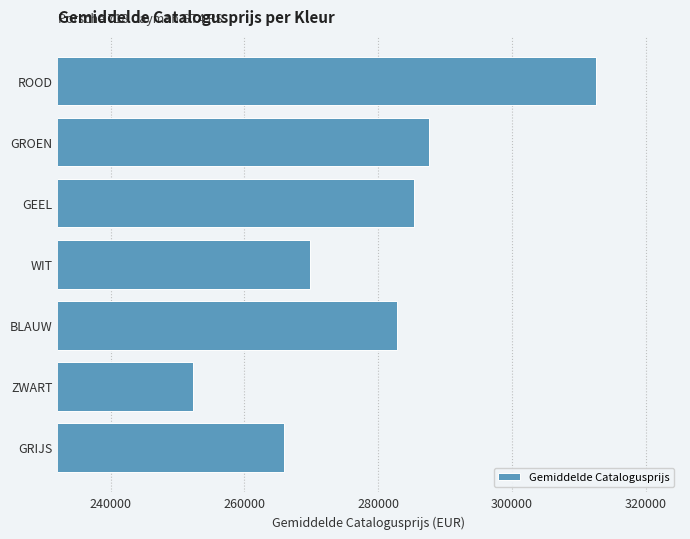

Approximately how many times larger is the value at GROEN compared to ROOD?

0.9